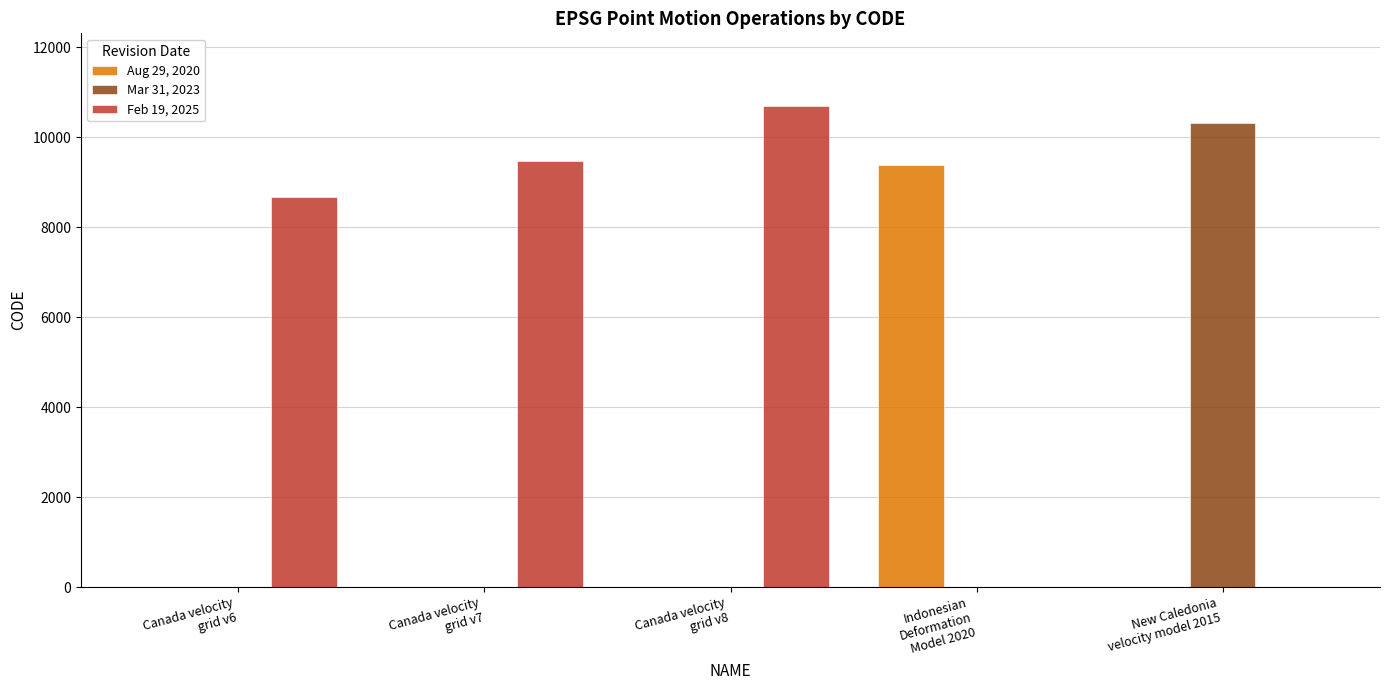

At which category is the sum across all series the highest?

Canada velocity
grid v8